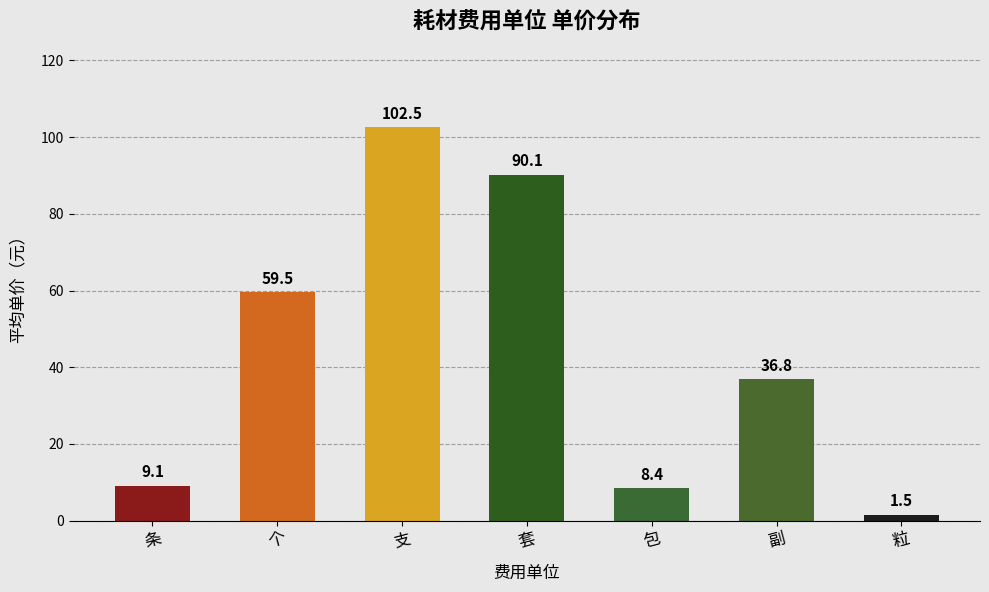

Reading left to right, extract all data points from this chart.

条=9.1	个=59.5	支=102.5	套=90.1	包=8.4	副=36.8	粒=1.5